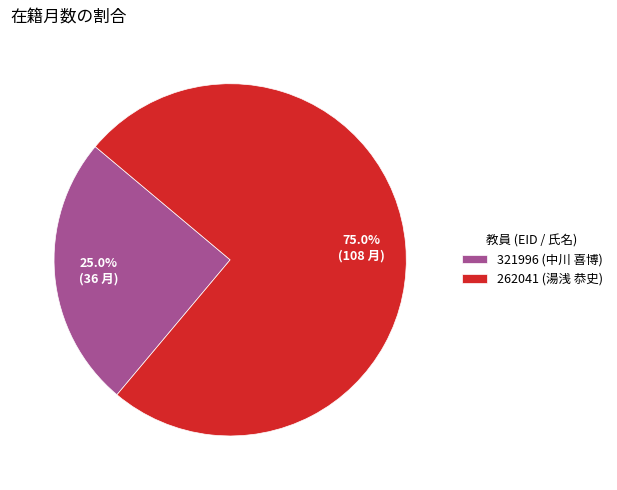

What is the ratio of the value at 321996 (中川 喜博) to the value at 262041 (湯浅 恭史)?

0.3